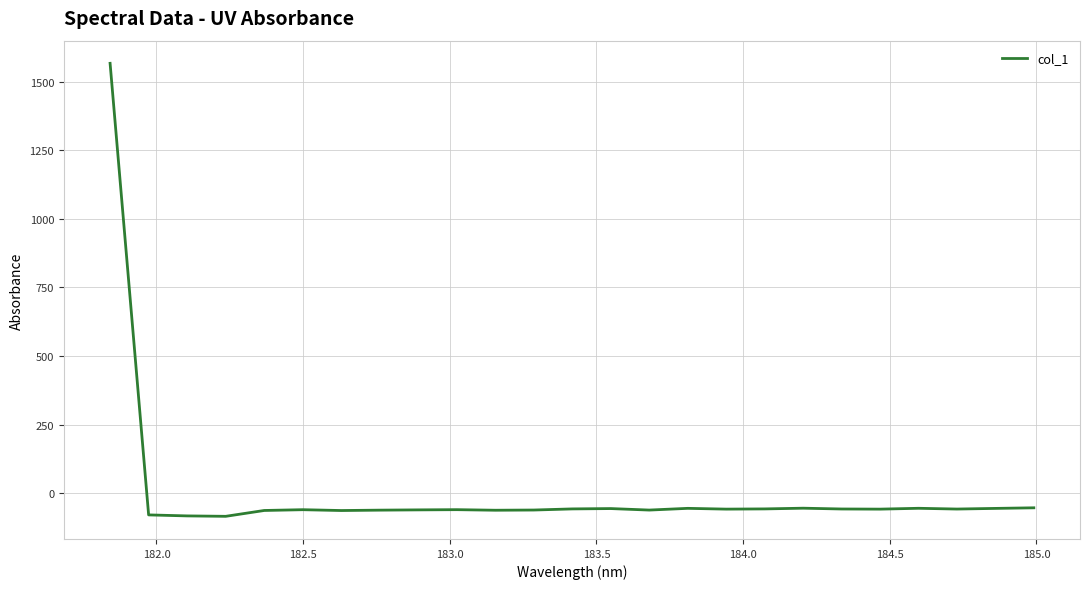

What is the difference between the maximum and minimum values?

1651.6